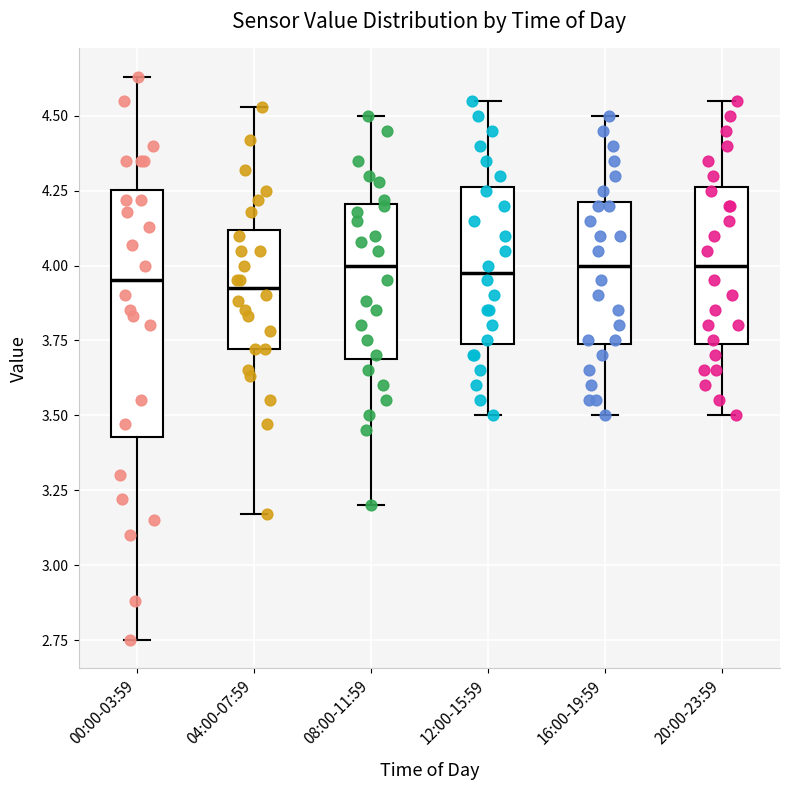

Where does the upper whisker of the box for 16:00-19:59 end on the y-axis? The values are not printed on the chart, so give them approximately, as read against the axis.

4.50